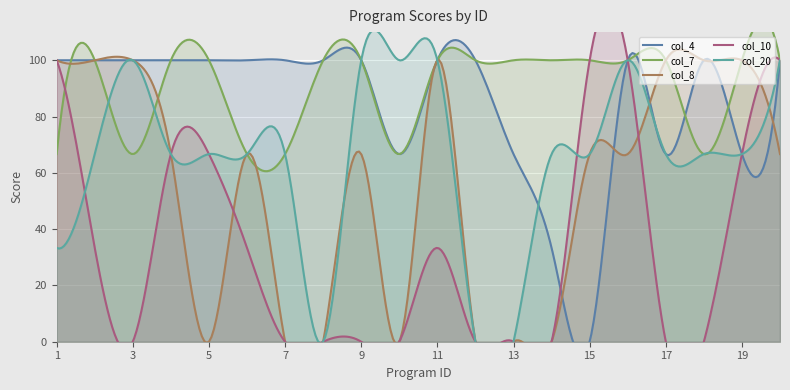

What is the sum of the col_4 values at 17 and 3?

166.7